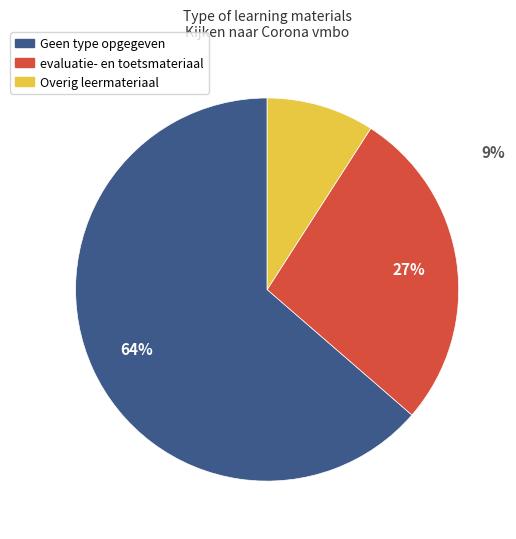

How many slices are in this pie chart?

3